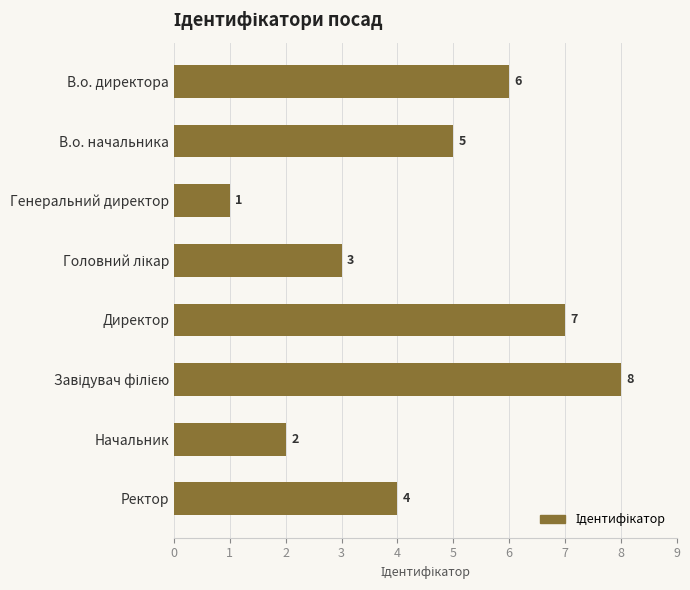

Reading bottom to top, extract all data points from this chart.

4	2	8	7	3	1	5	6